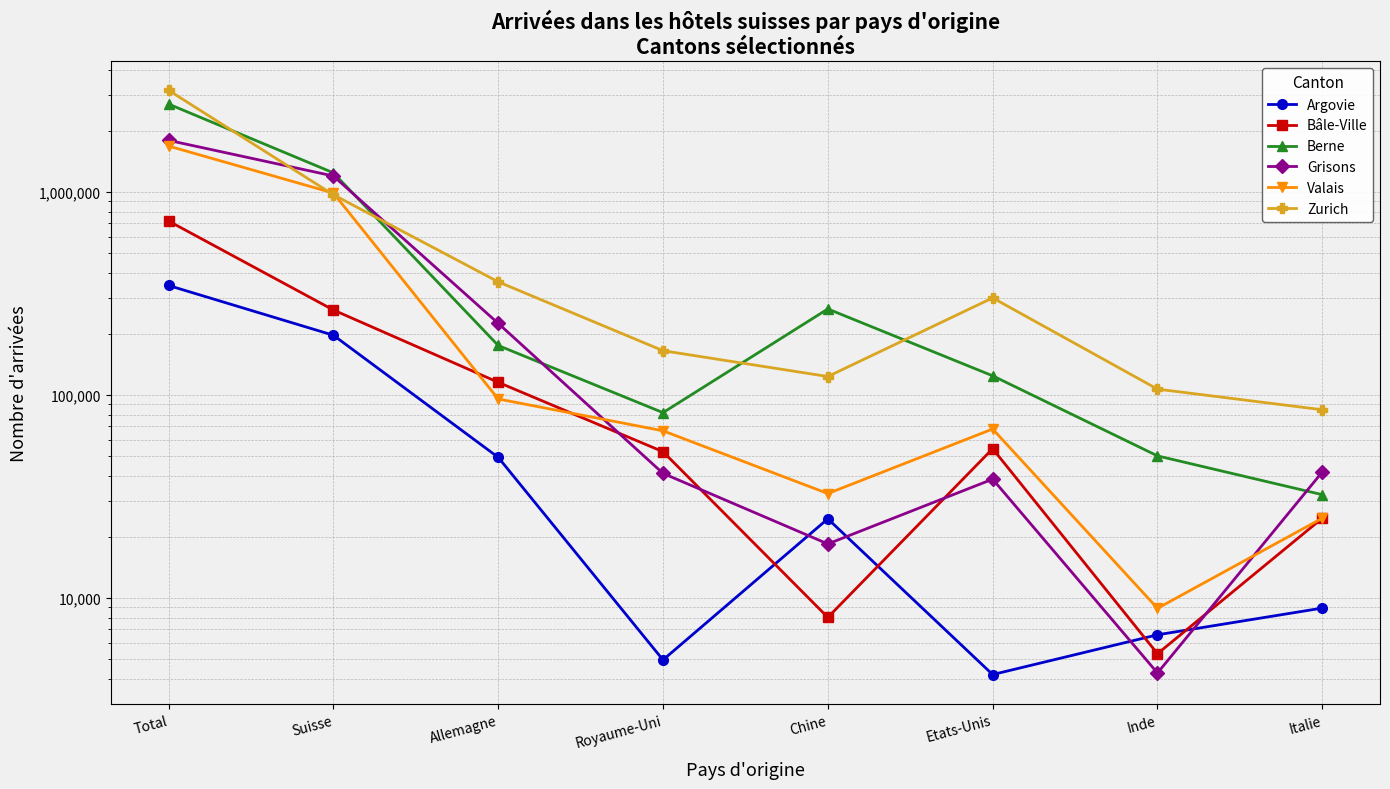

What is the difference between the second highest and minimum values in the Argovie series?

192740